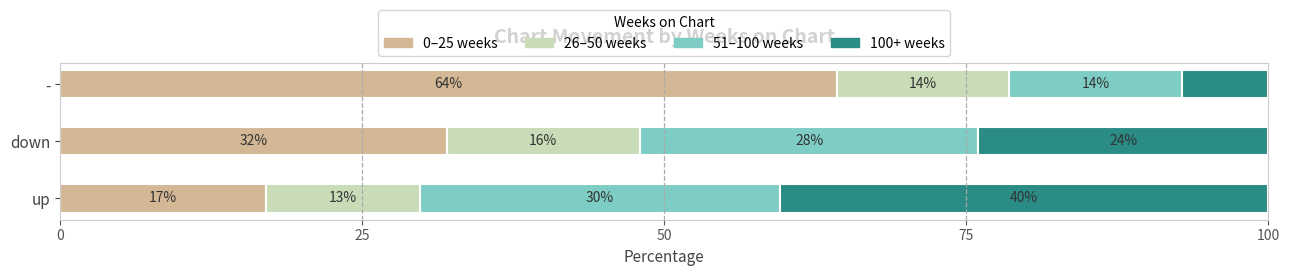

What value does the 0–25 weeks series have at down?

32.0